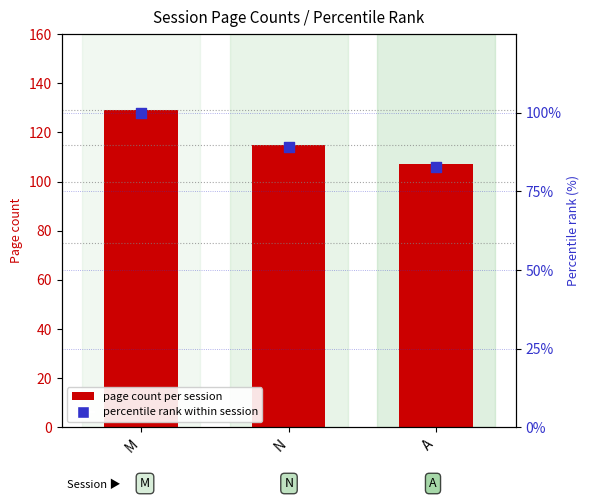

Which series contains the highest Y value?

page count per session